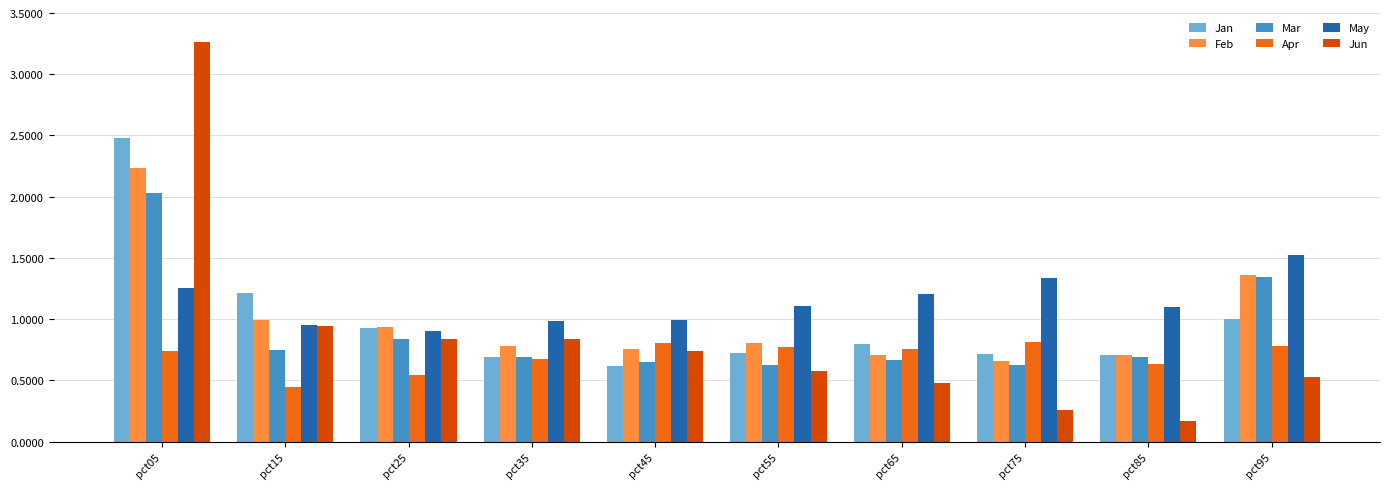

The Jan series shows 2.5 at pct05. True or false?

True